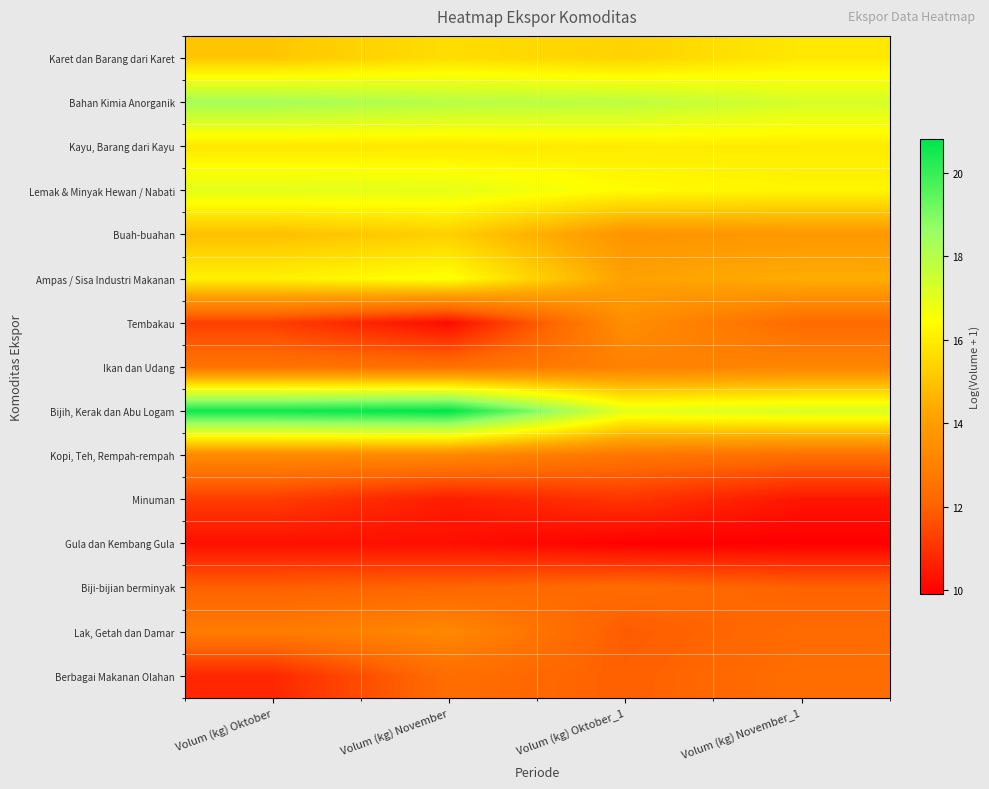

What is the spread (max minus min) of values at Volum (kg) November?

10.7